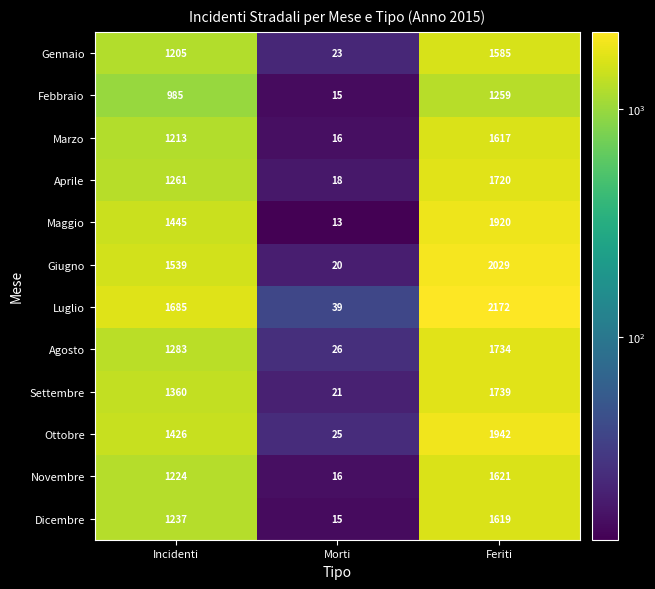

What is the difference between the Ottobre values at Incidenti and Morti?

1401